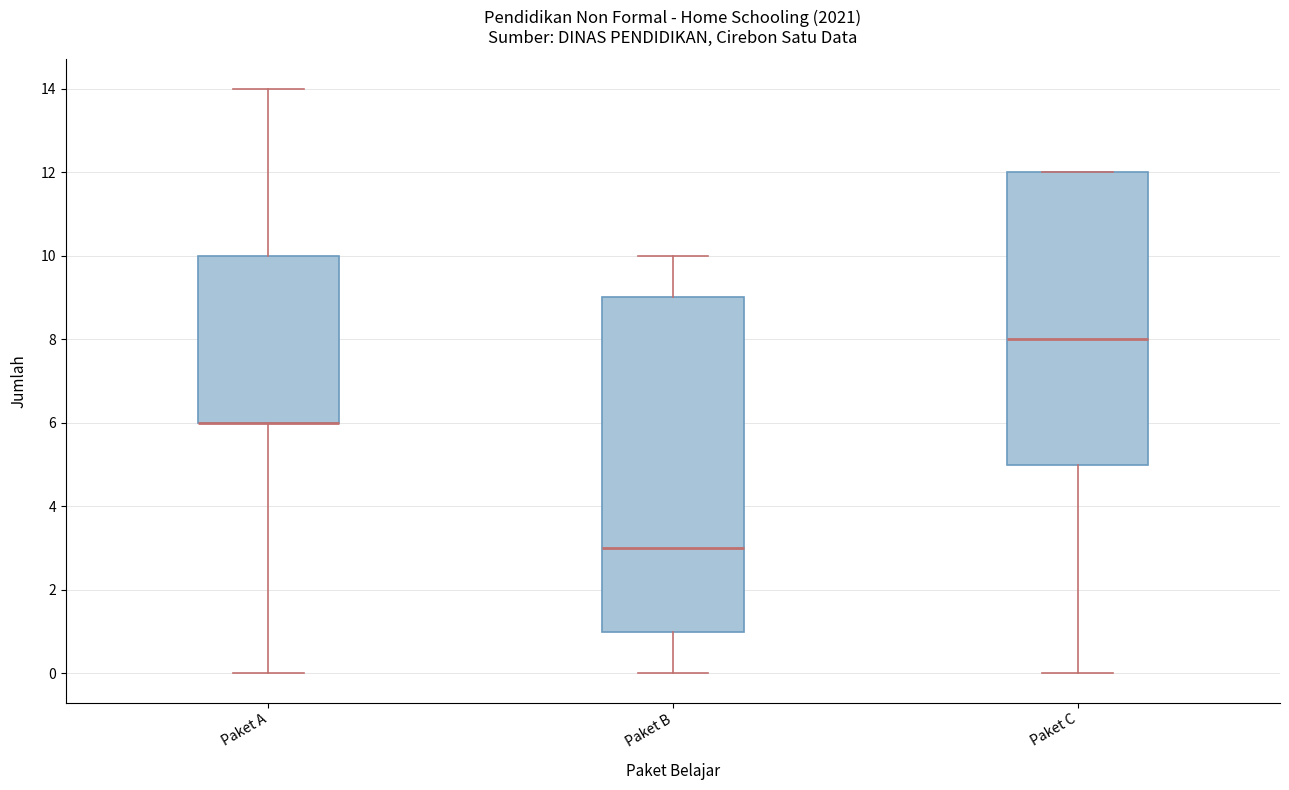

Comparing the boxes themselves (not the whiskers), which one is the tallest?

Paket B